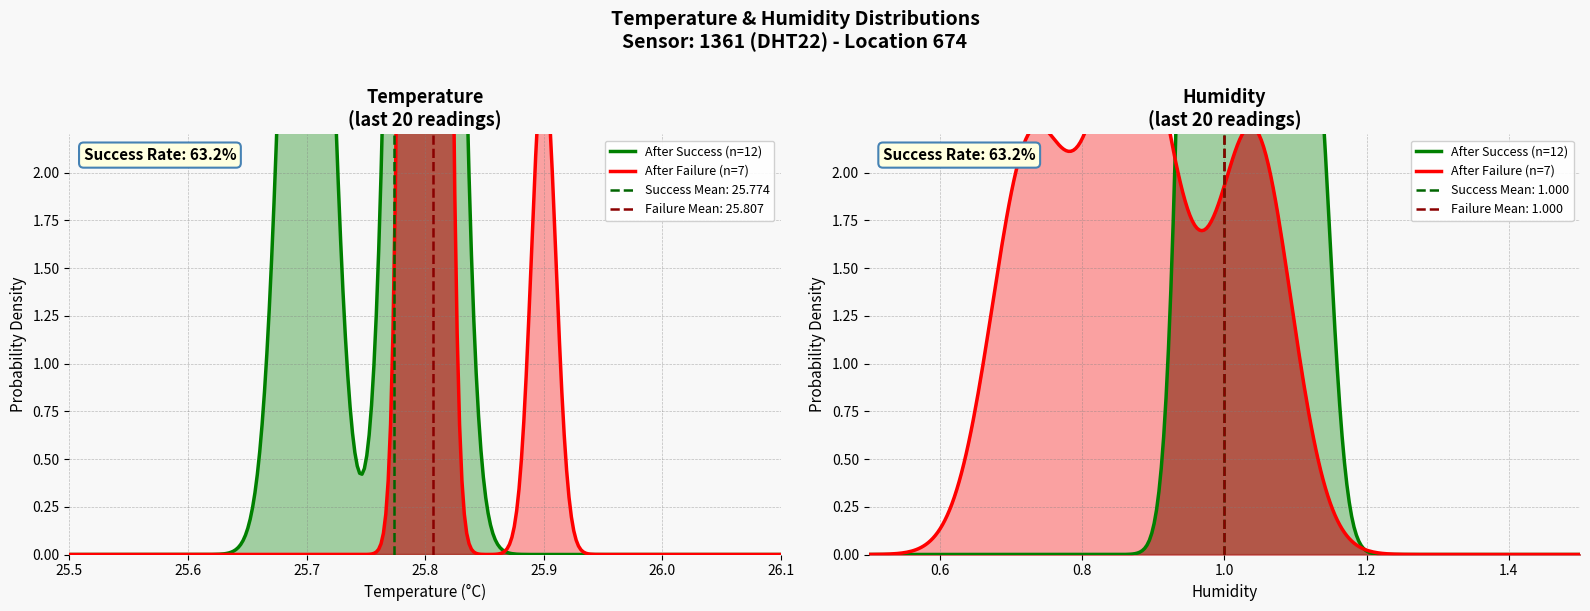

What is the difference between the second highest and minimum values in the temperature series?

0.1